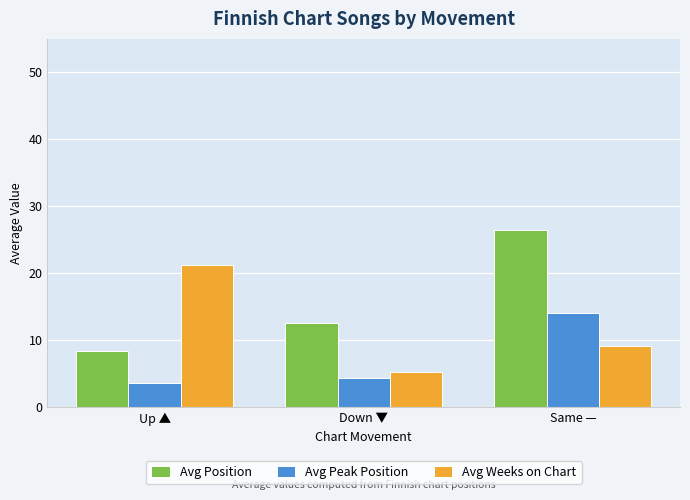

What is the total value across all series at Down ▼?

22.0